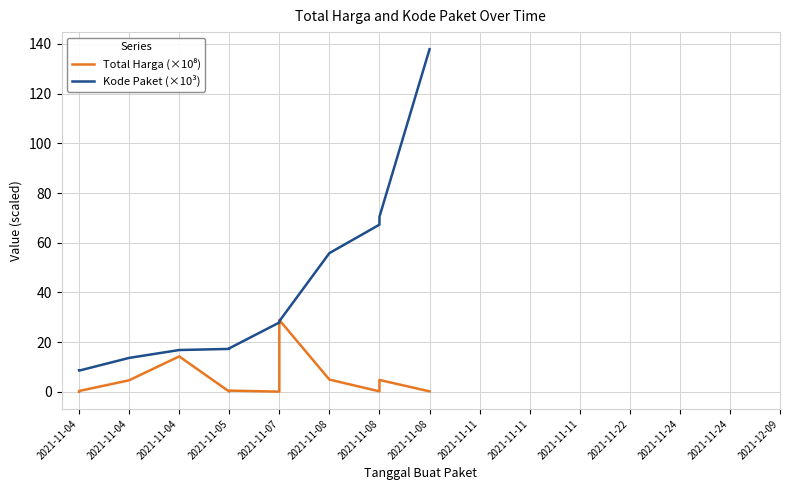

How many lines are shown in the chart?

2